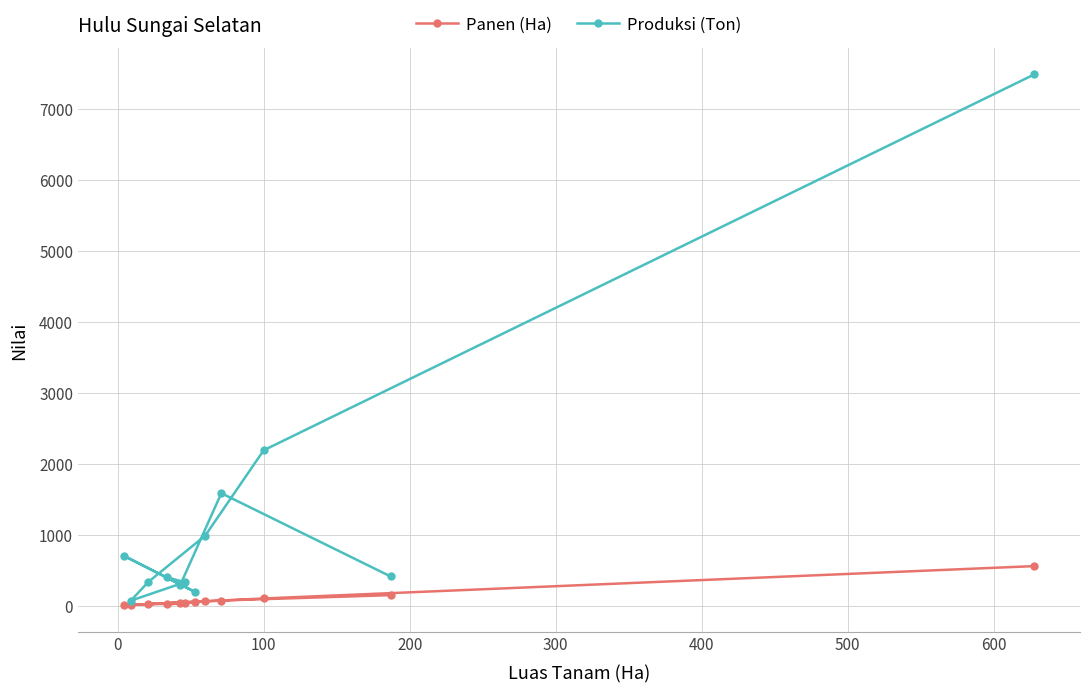

List the series in order of their overall mean, lowest first.

Panen (Ha), Produksi (Ton)